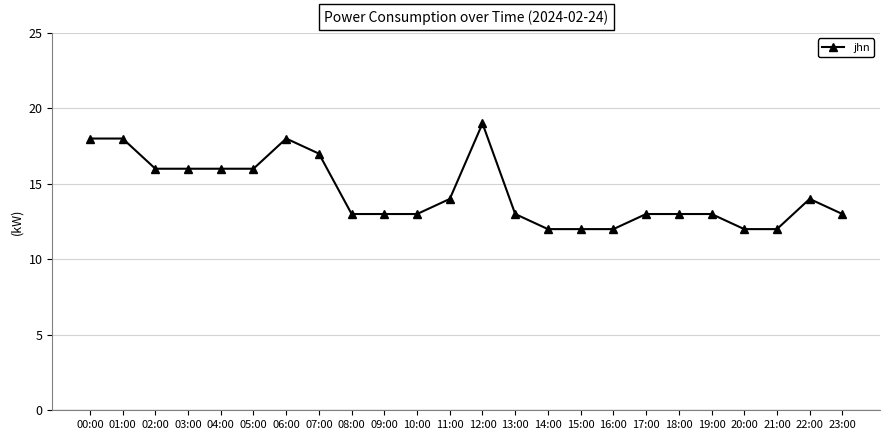

Is it true that the value at 08:00 is 8?

False